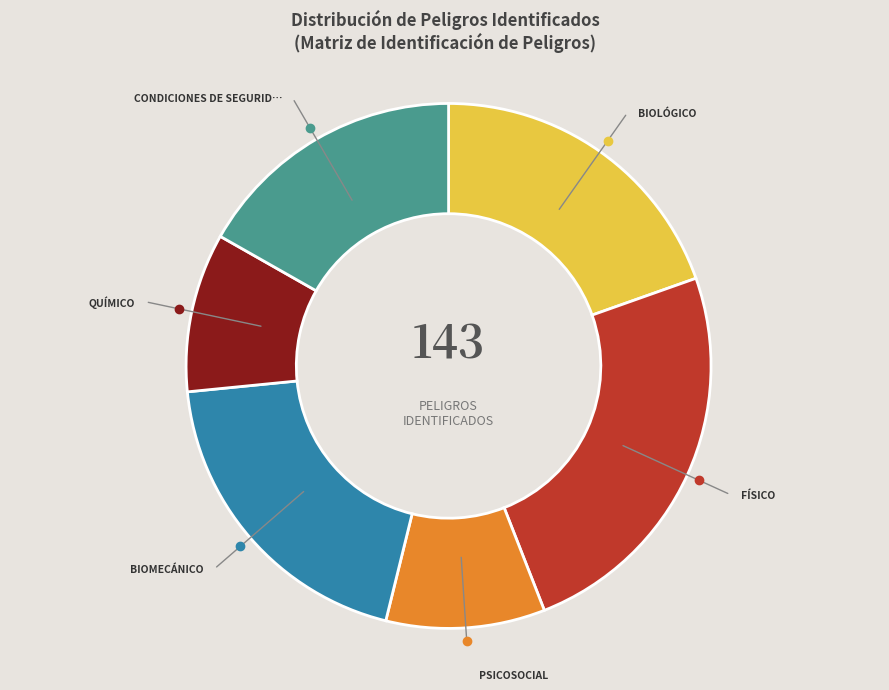

Count the number of slices in the pie.

6